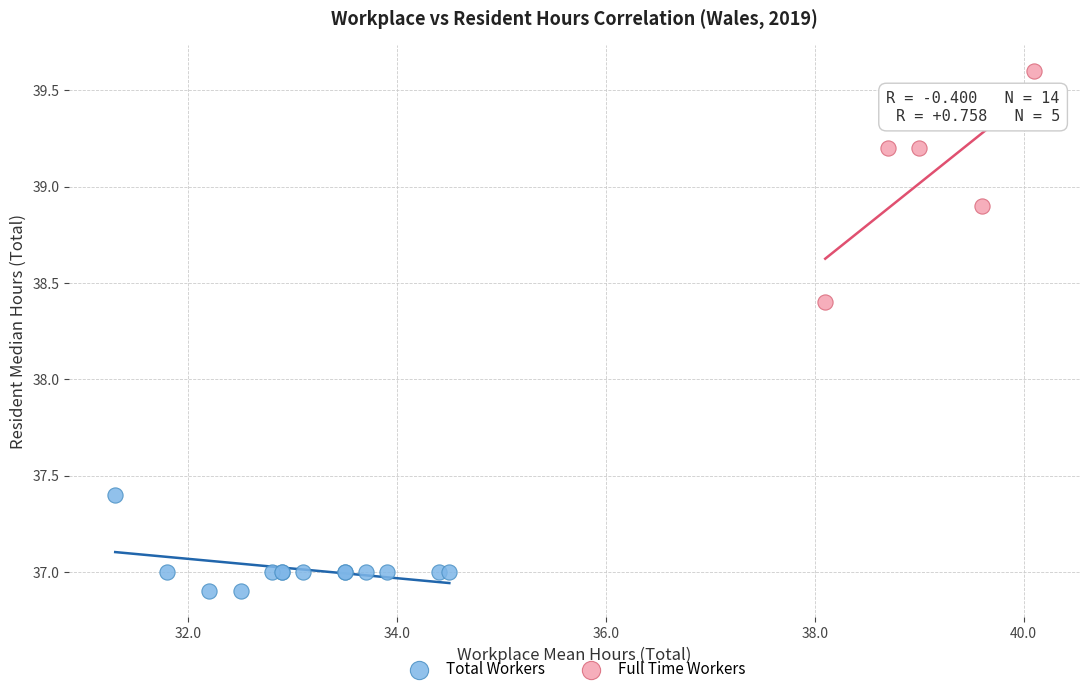

Which series reaches the minimum Y coordinate?

Total Workers